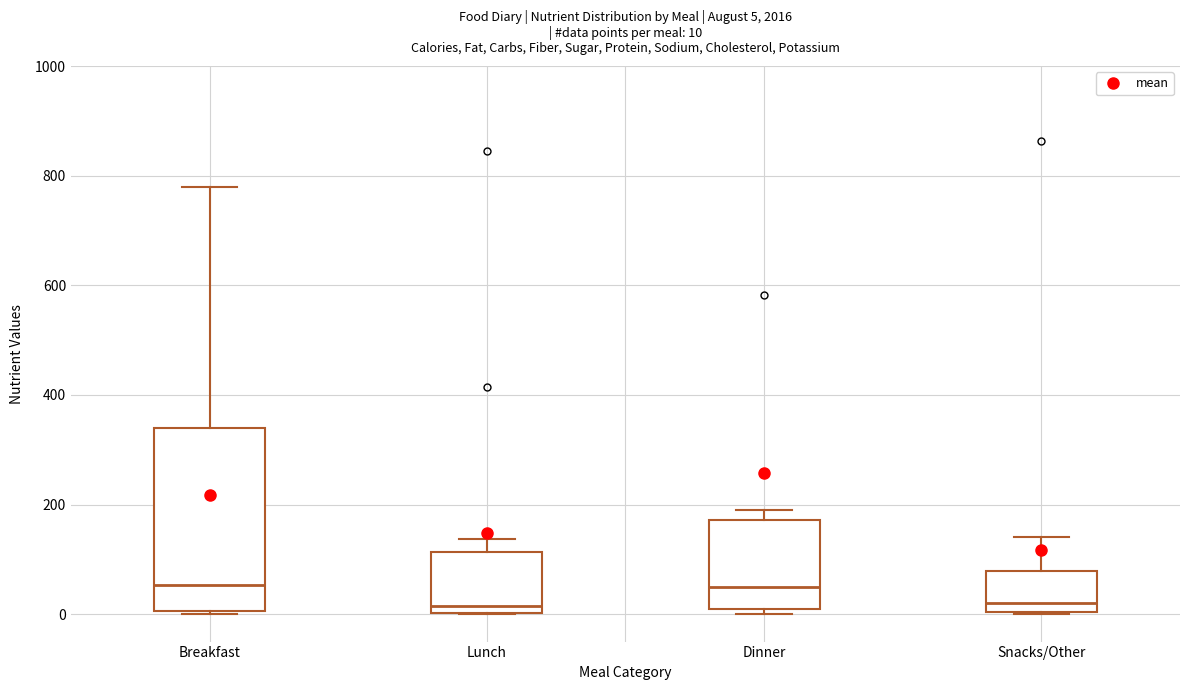

Which box is the tallest, from its lower edge to its upper edge?

Breakfast